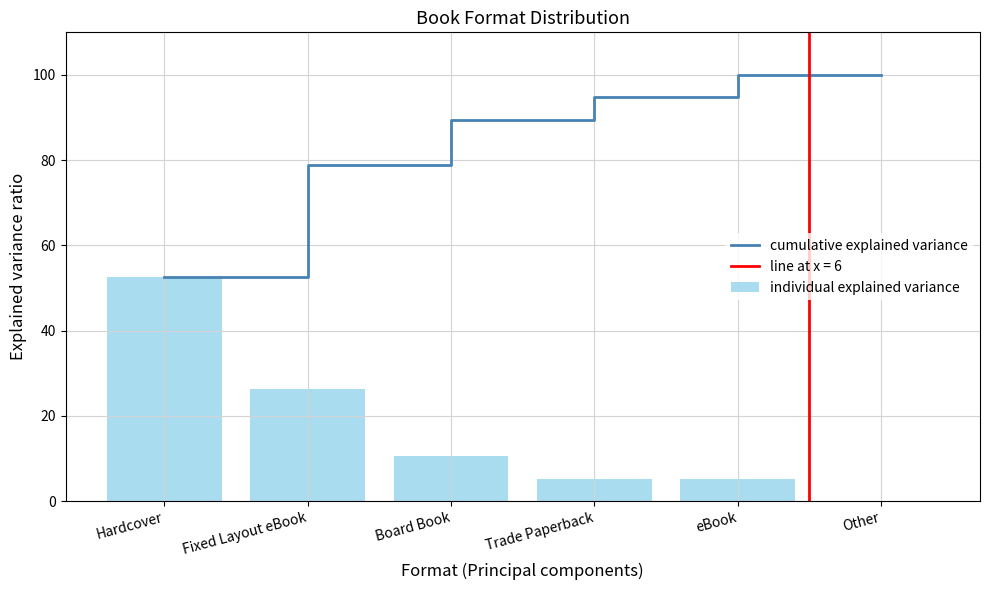

At which label does individual explained variance first exceed 10?

Hardcover